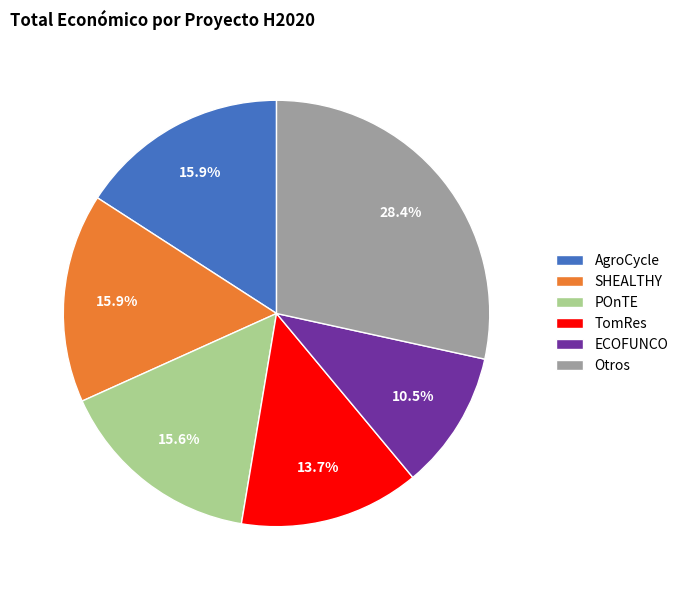

Which slice is the largest?

Otros